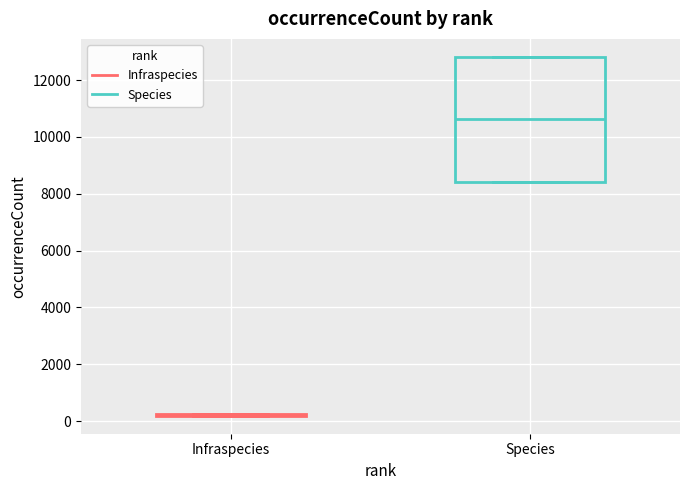

Reading left to right, read every box against the y-axis: the position of its median line, the range the box covers, and the ends of its whiskers. The values are not printed on the chart, so give them approximately, as read against the axis.

Infraspecies: box collapsed to a line at 200, whiskers 200 to 200
Species: median 10600, box 8400 to 12800, whiskers 8400 to 12800